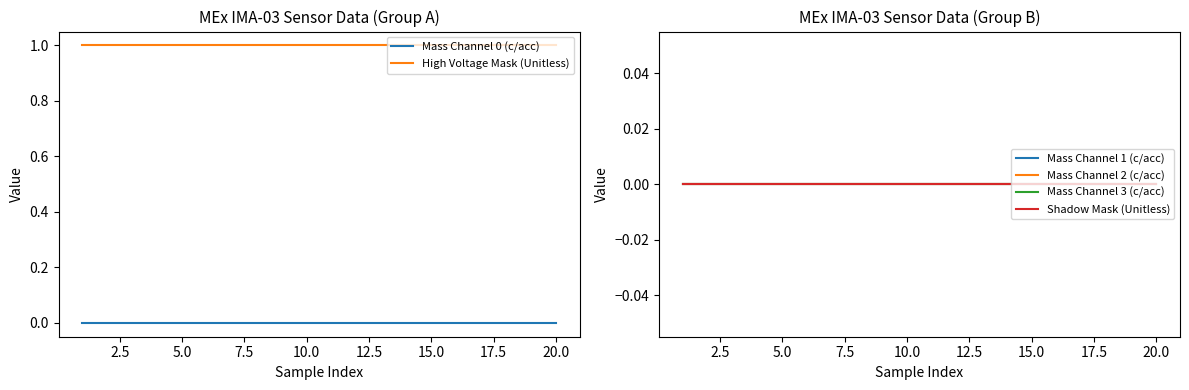

True or false: High Voltage Mask (Unitless) and Mass Channel 0 (c/acc) cross at least once.

False